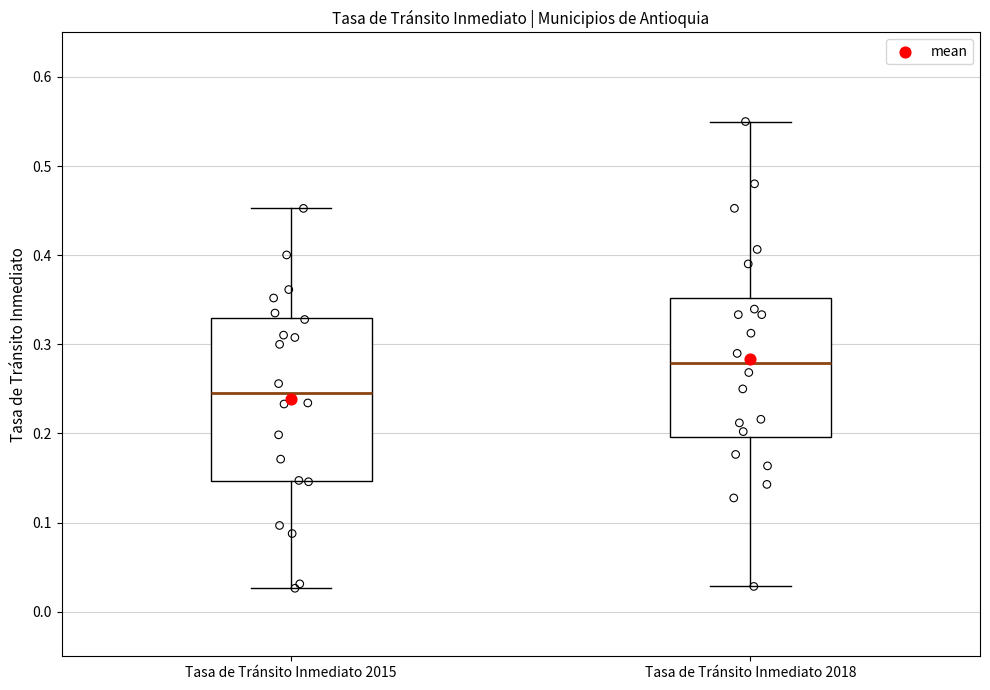

Where does the lower whisker of the box for Tasa de Tránsito Inmediato 2015 end on the y-axis? The values are not printed on the chart, so give them approximately, as read against the axis.

0.03